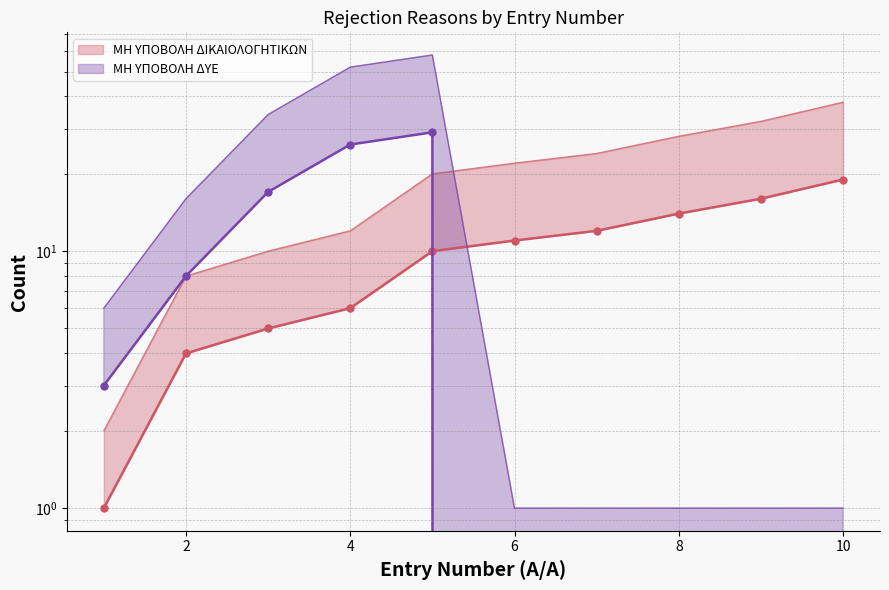

How many values in ΜΗ ΥΠΟΒΟΛΗ ΔΥΕ are above zero?

5